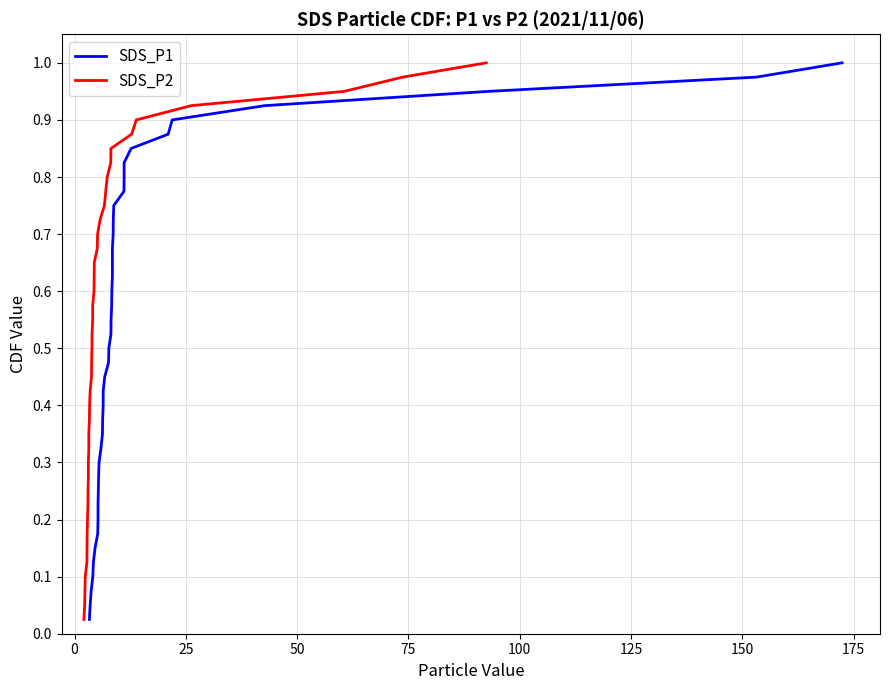

The value of SDS_P2 at 25 is 1.1. True or false?

False